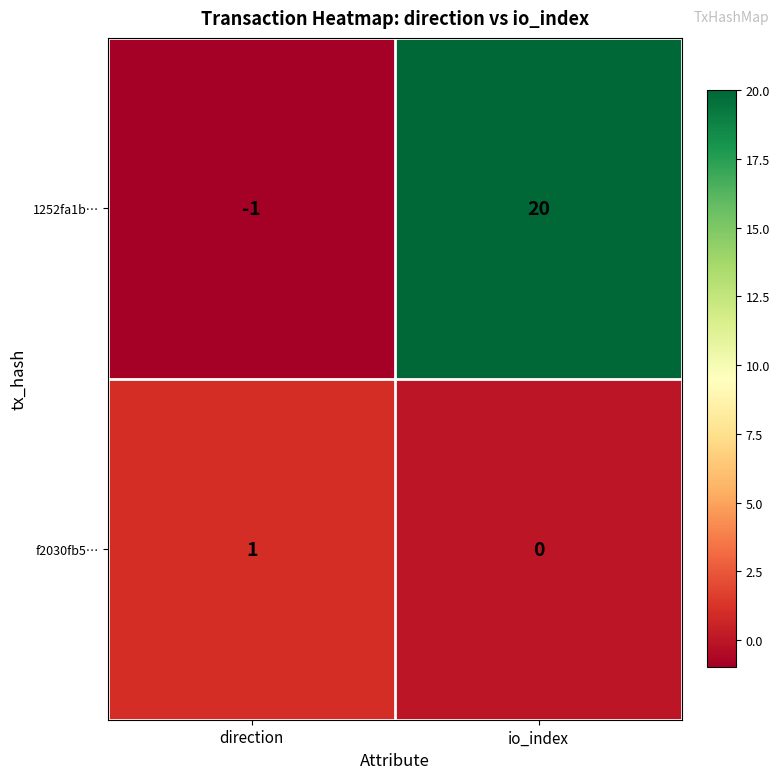

What is the difference between the 1252fa1b… values at io_index and direction?

21